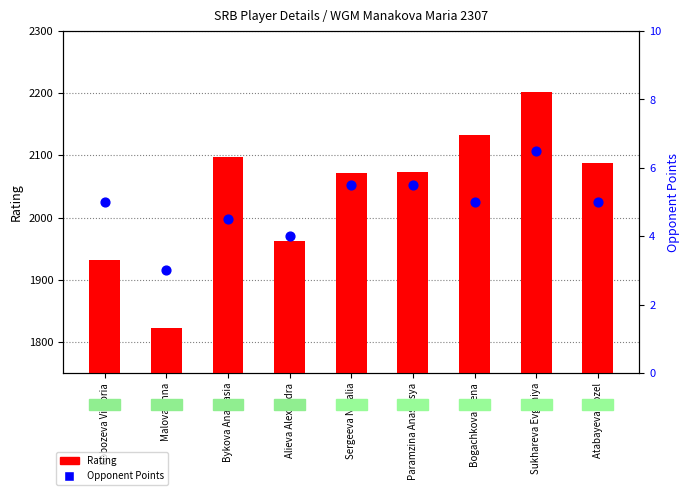

Is the value of Opponent Points at Atabayeva Gozel greater than the value of Rating at Paramzina Anastasya?

No